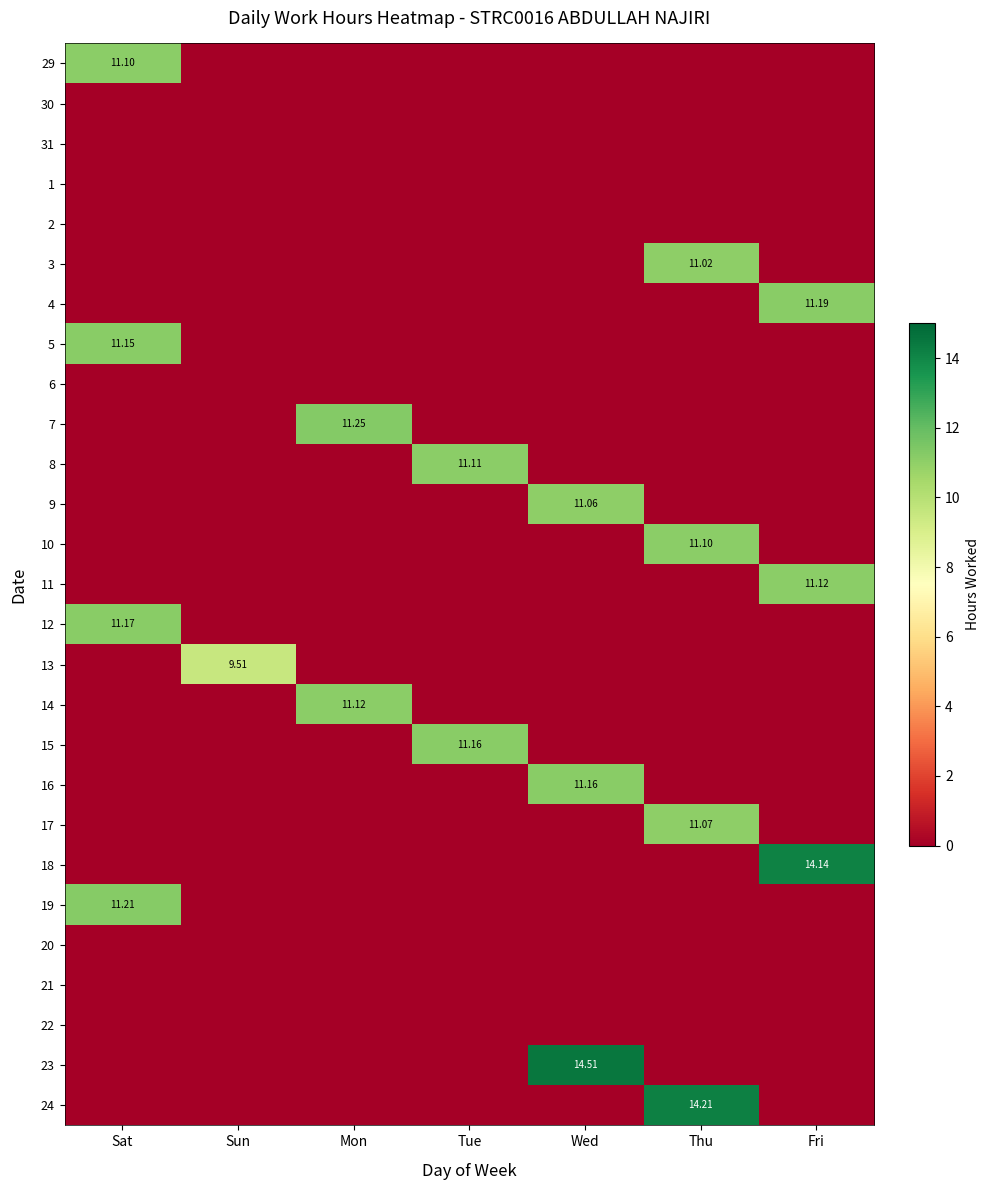

How many values in the 15 series exceed 0?

1